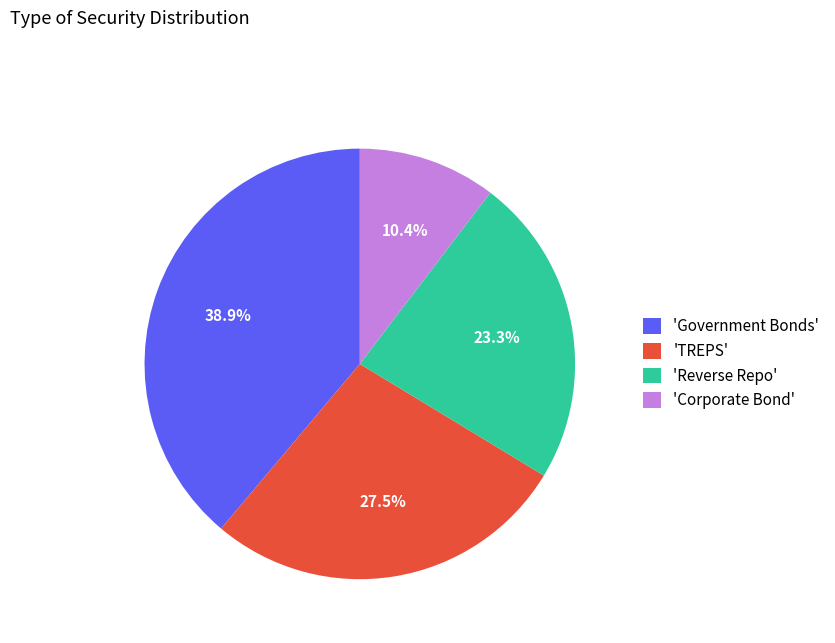

Is 'TREPS' the majority of the pie?

No